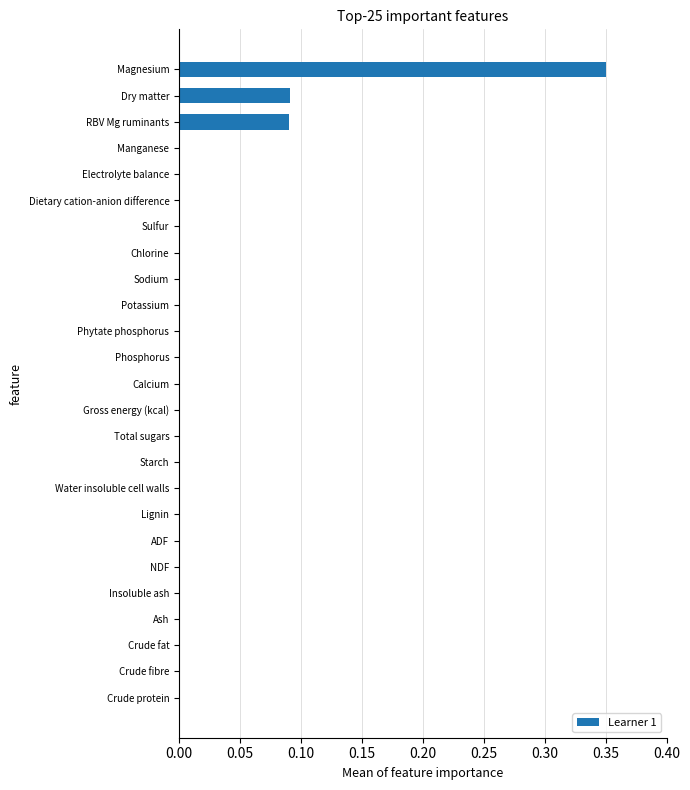

Is it true that the value at Gross energy (kcal) is 0.0?

True